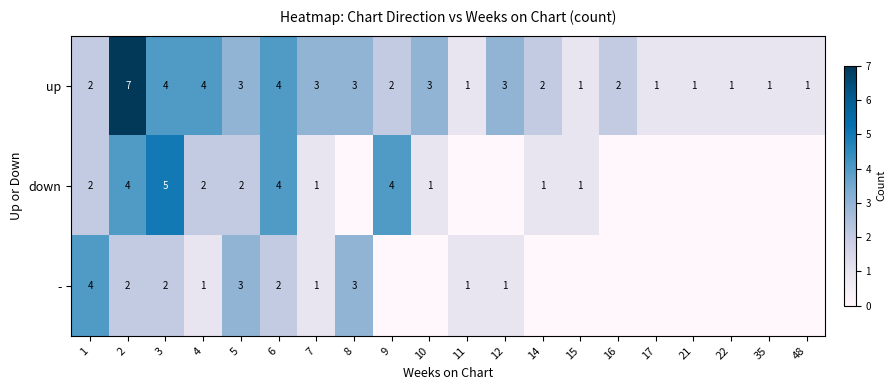

Which category has the highest value across all series?

2